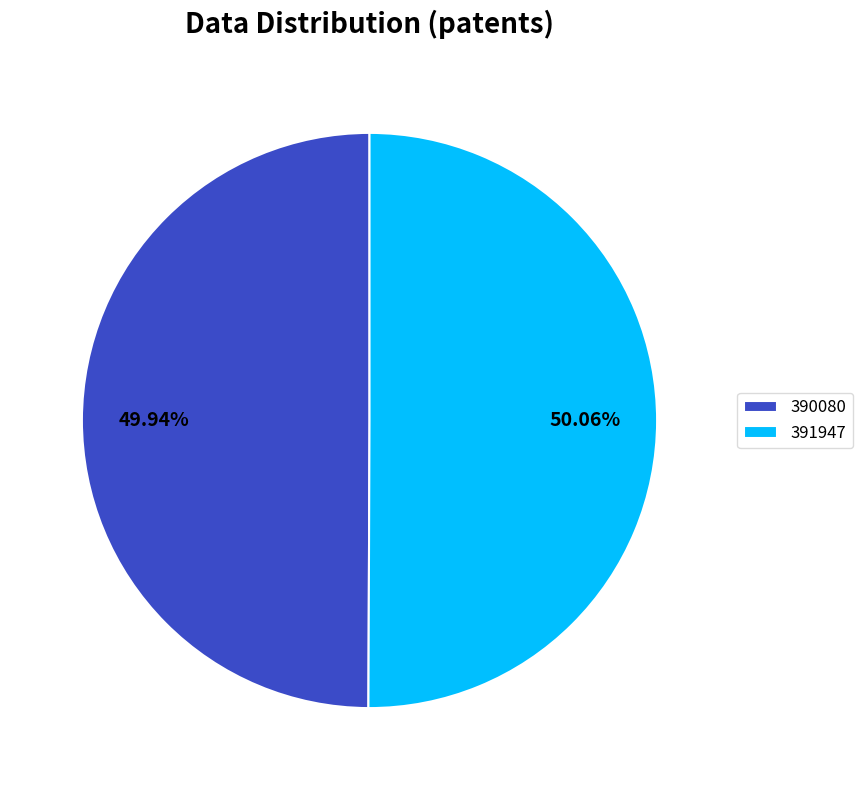

True or false: 390080 accounts for 63% of the total.

False